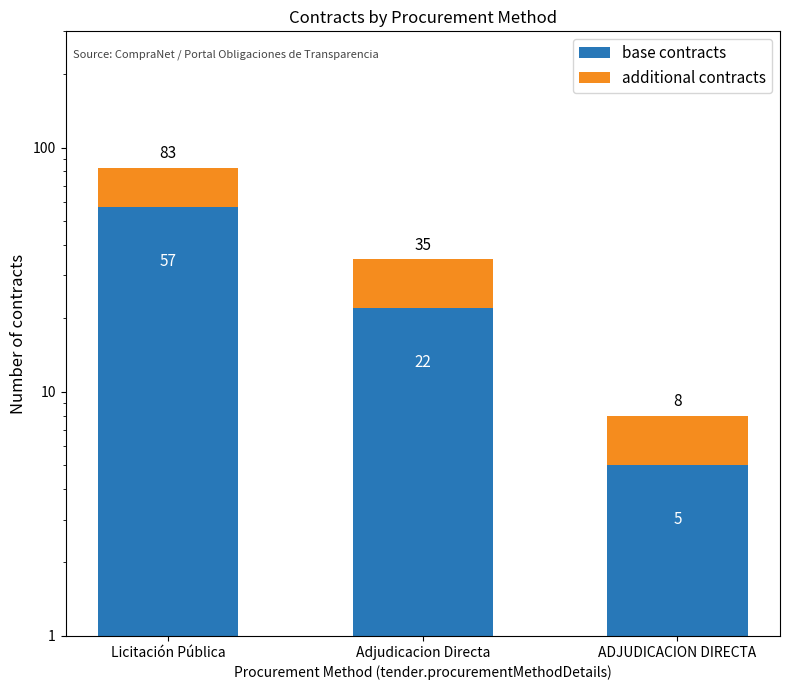

Reading right to left, what are all the values shown in this chart?

base contracts: 5	22	57
additional contracts: 3	13	26